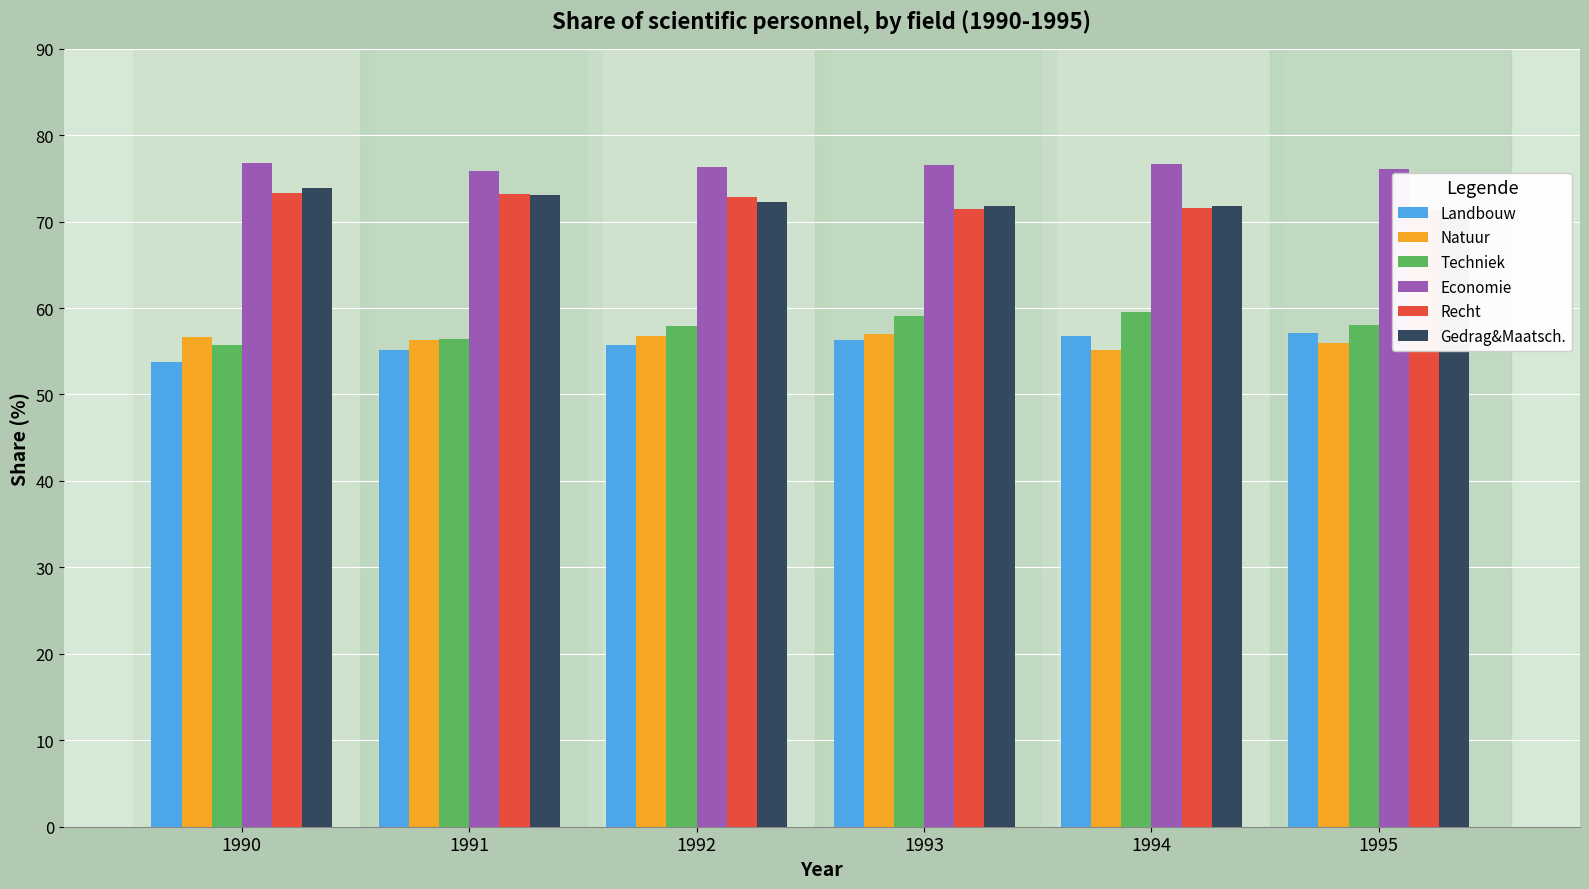

Rank the series at 1991 from lowest to highest value.

Landbouw, Natuur, Techniek, Gedrag&Maatsch., Recht, Economie